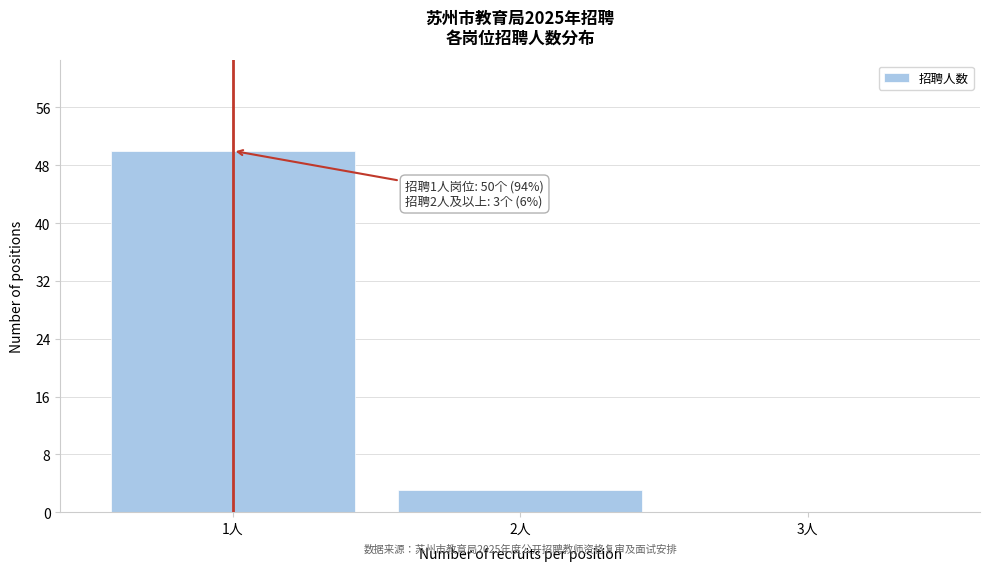

Reading right to left, what are all the values shown in this chart?

3人=0	2人=3	1人=50